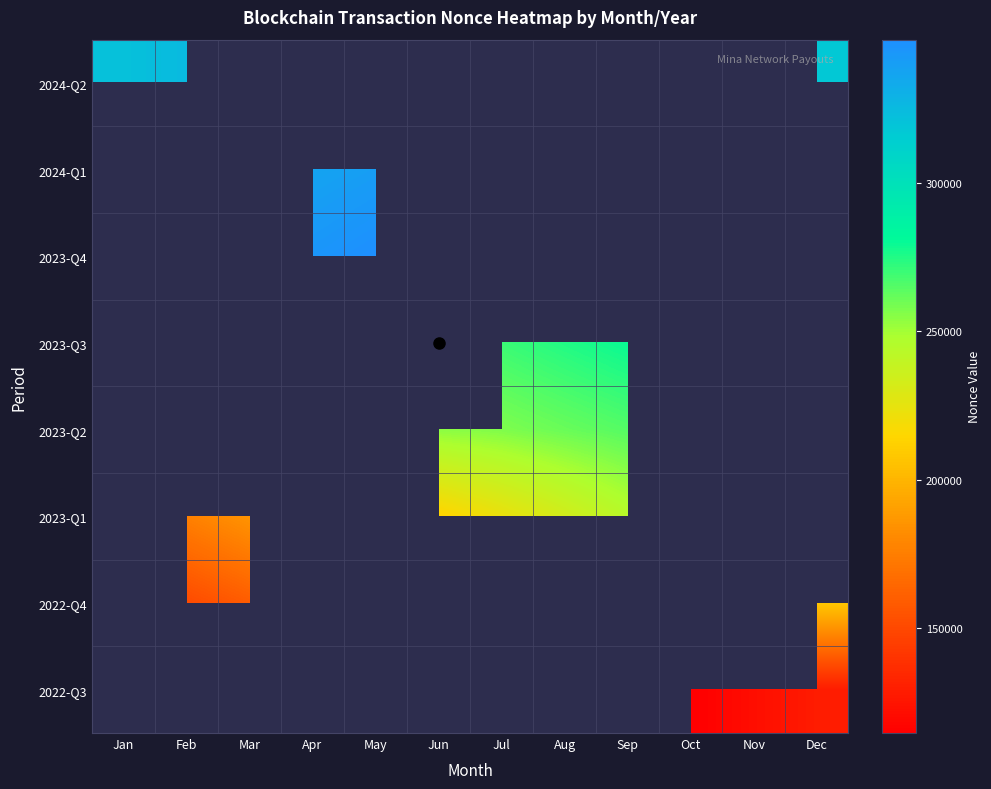

What is the smallest value displayed?

114648.0